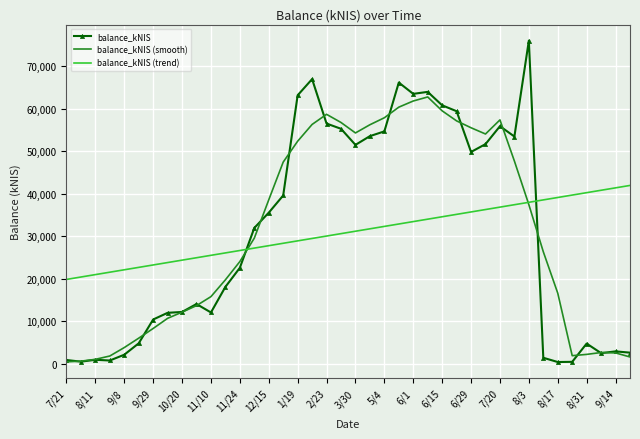

What is the maximum value shown in the chart?

75950.4